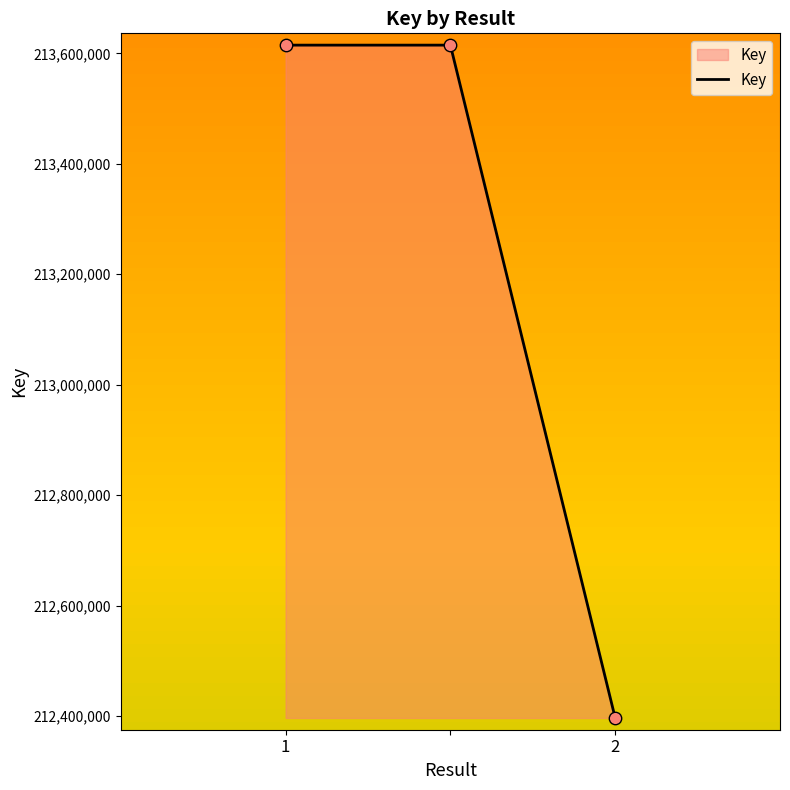

What is the sum of all values?

639626409